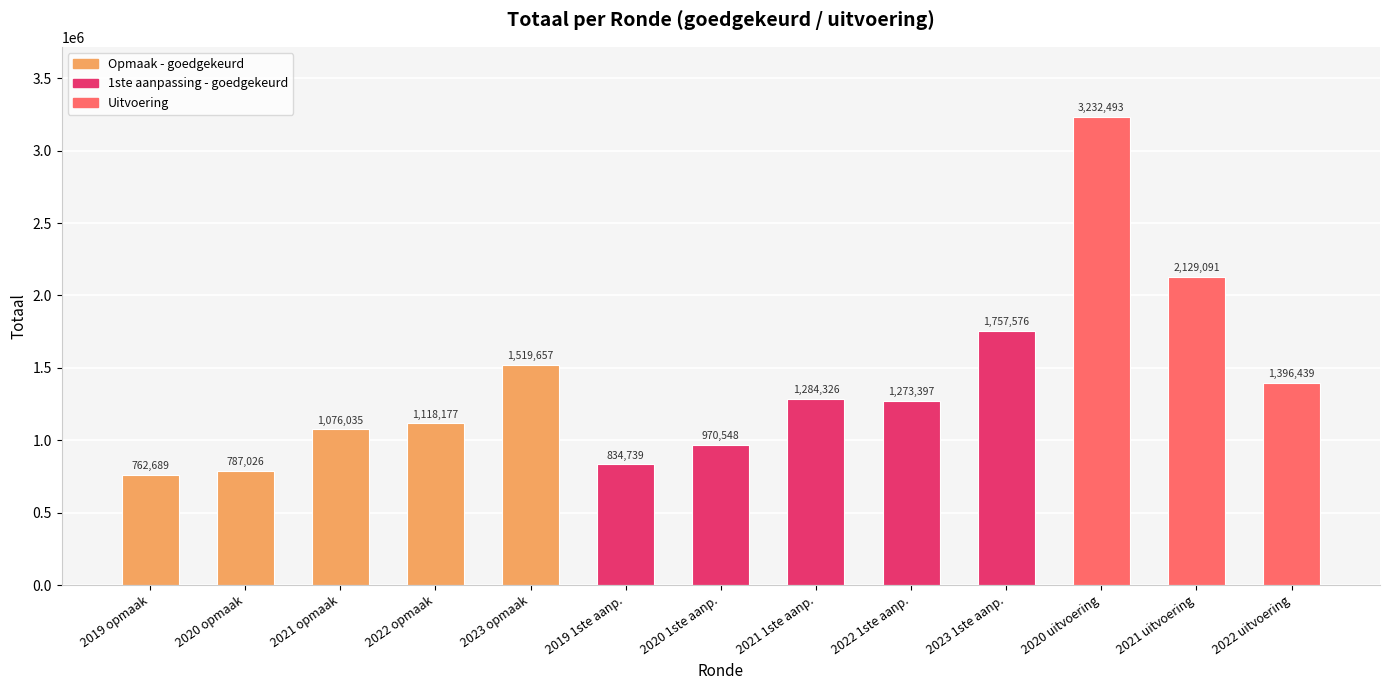

What is the difference between the maximum and minimum values?

2469804